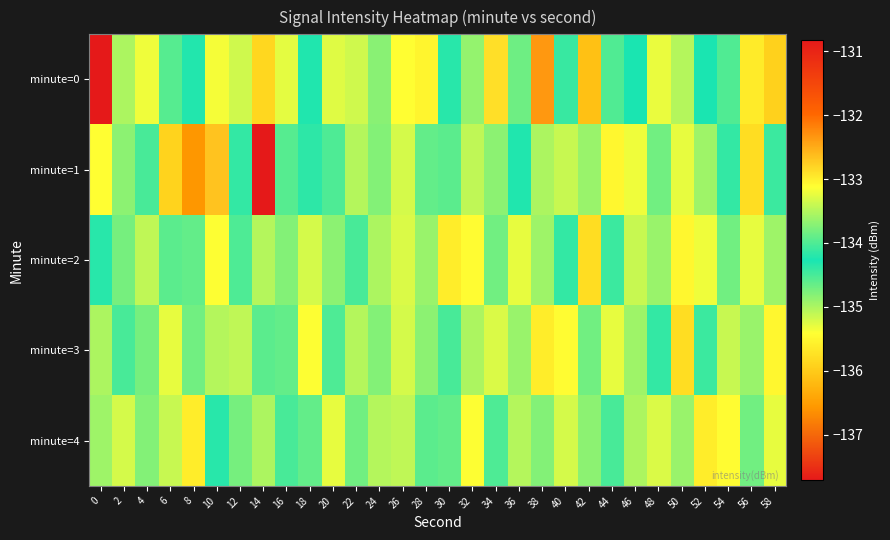

At how many categories does at least one series exceed -134?

27